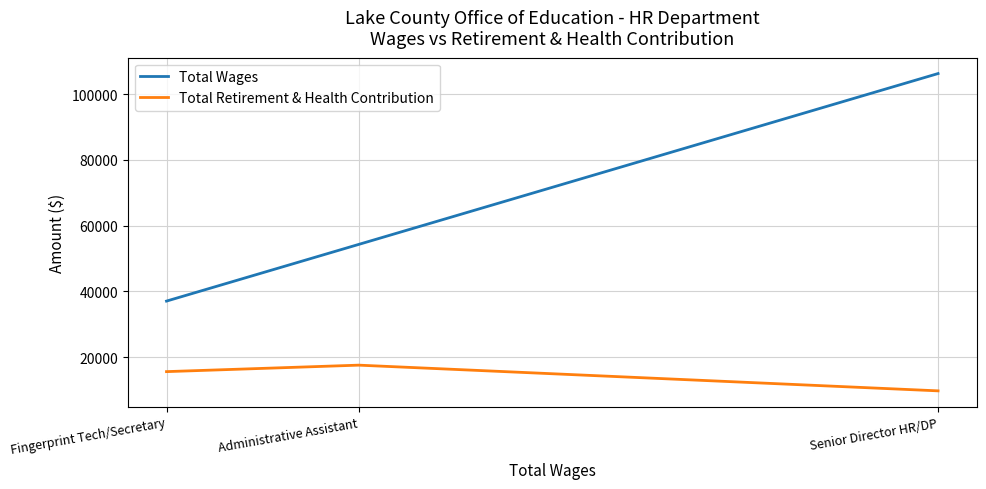

Which series has the largest total across all categories?

Total Wages